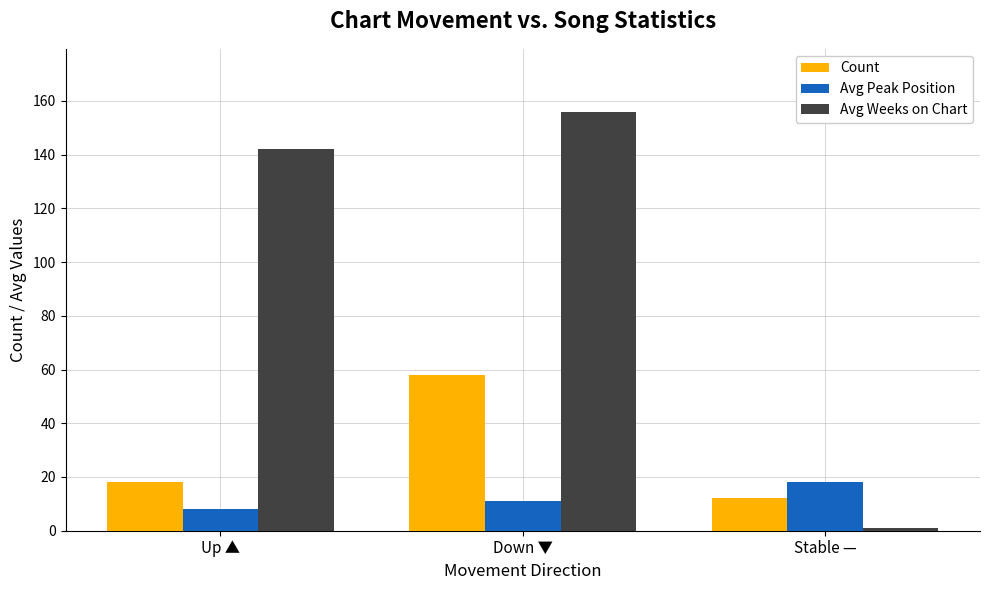

True or false: Count has a value of 12 at Stable —.

True